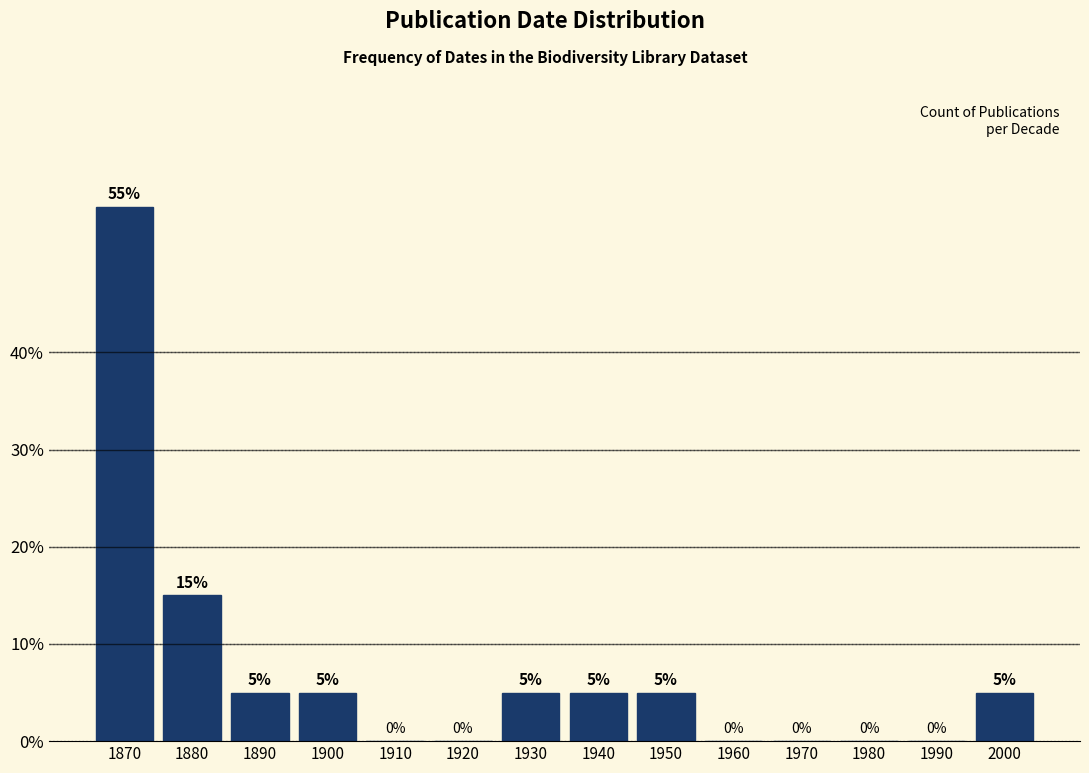

Reading left to right, extract all data points from this chart.

1870=55.0	1880=15.0	1890=5.0	1900=5.0	1910=0.0	1920=0.0	1930=5.0	1940=5.0	1950=5.0	1960=0.0	1970=0.0	1980=0.0	1990=0.0	2000=5.0